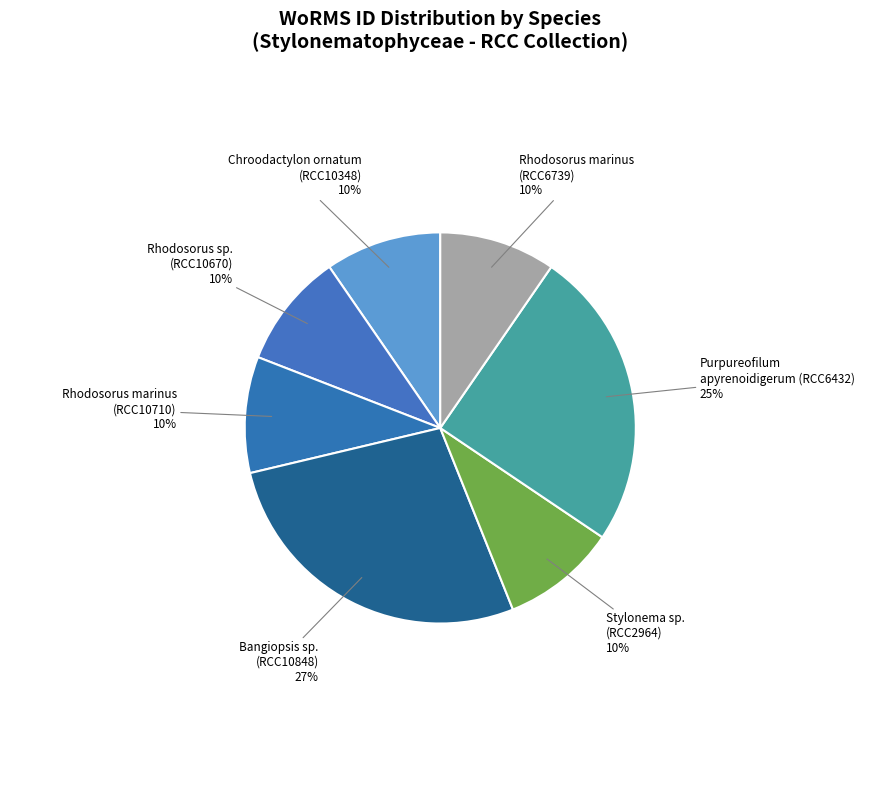

How many segments does this pie chart have?

7